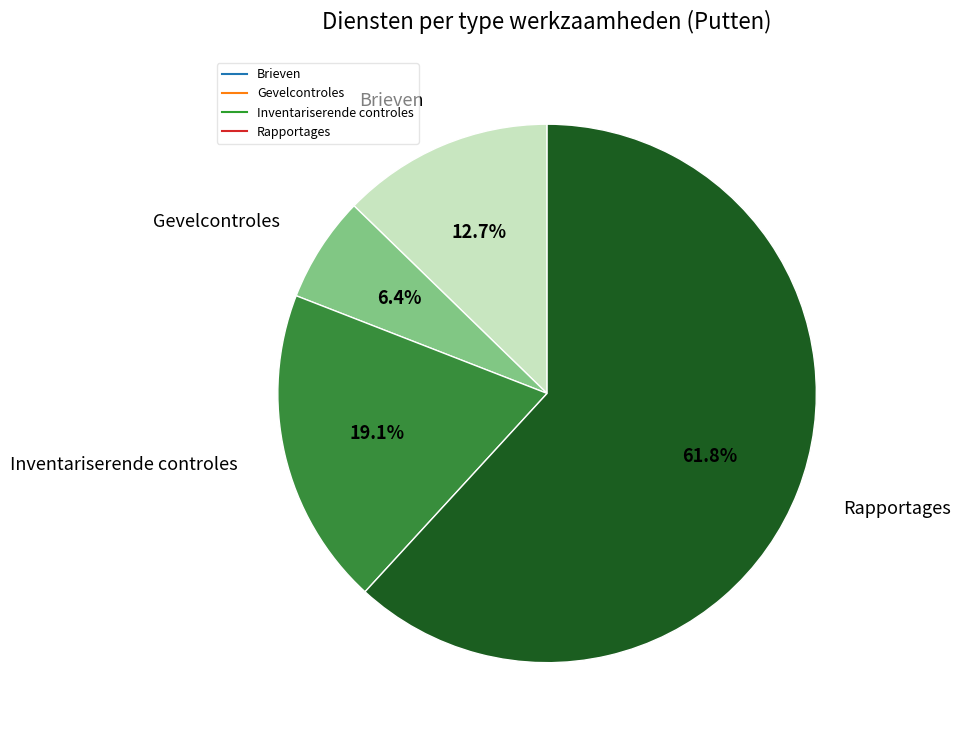

To the nearest percent, what is the average slice percentage?

25%